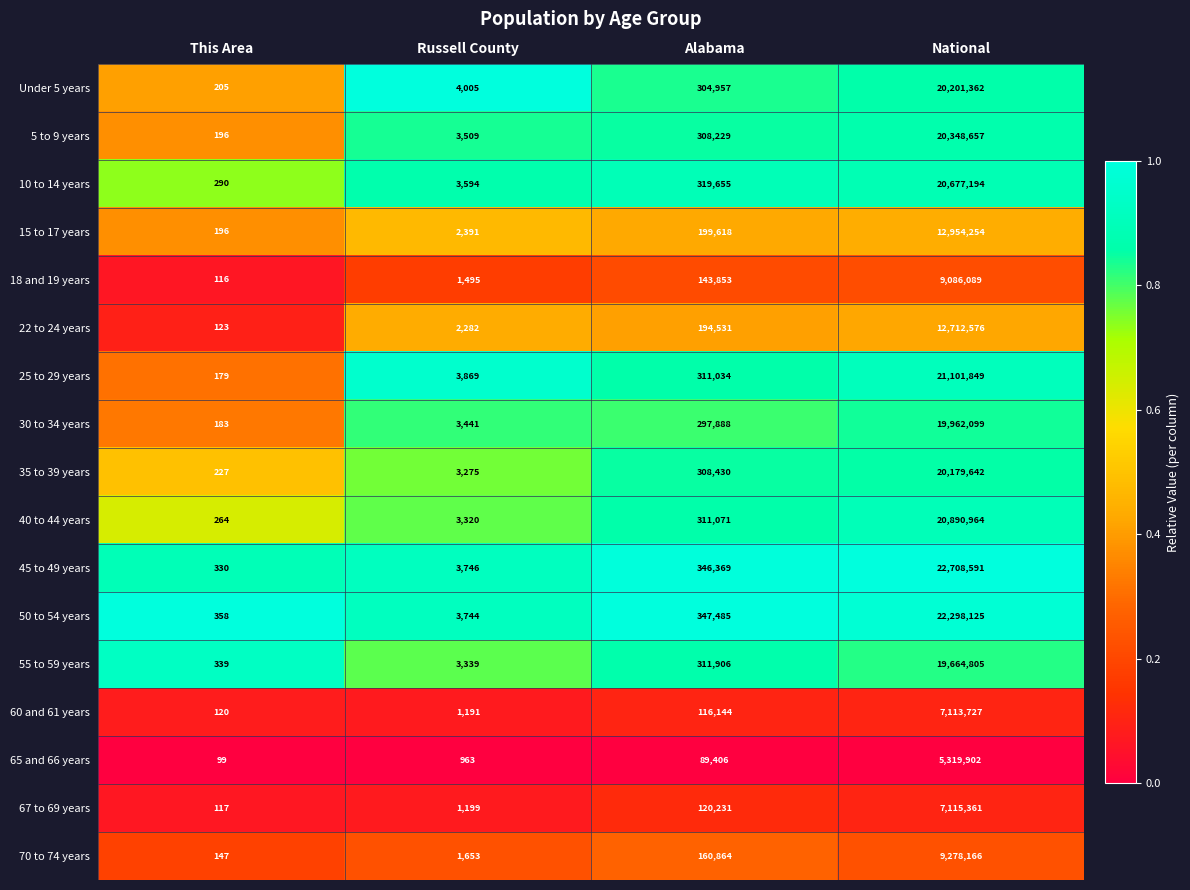

At which label is 50 to 54 years closest to 11149241?

Alabama